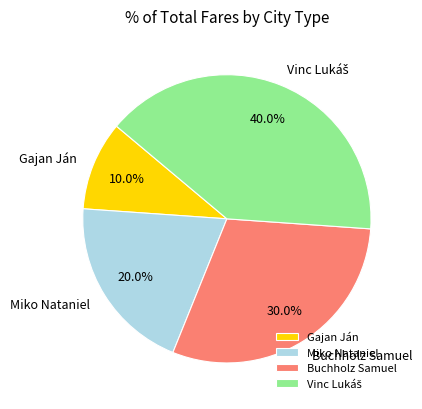

What is the ratio of the value at Buchholz Samuel to the value at Gajan Ján?

3.0